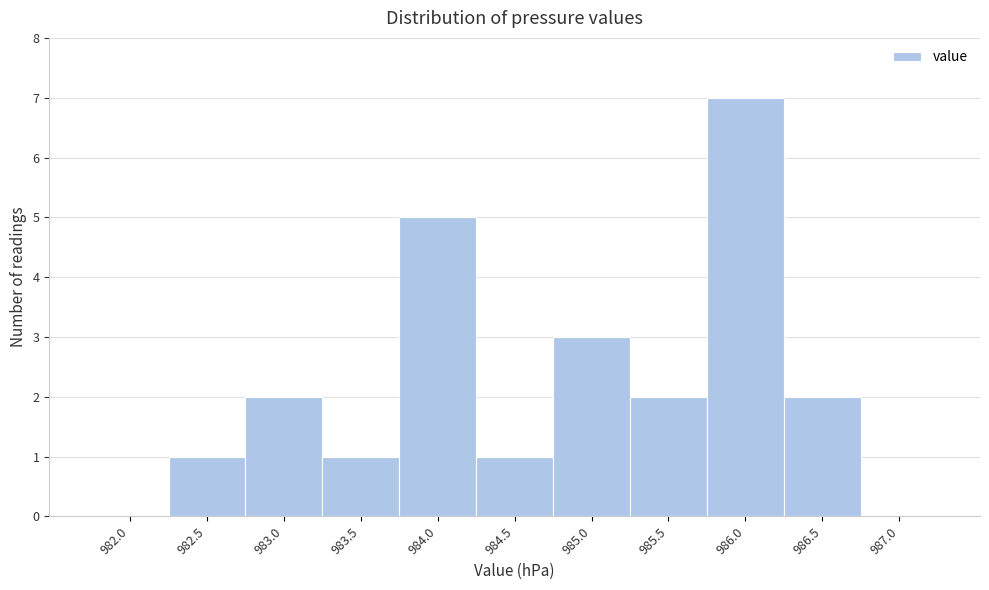

Which category has the highest value across all series?

986.0